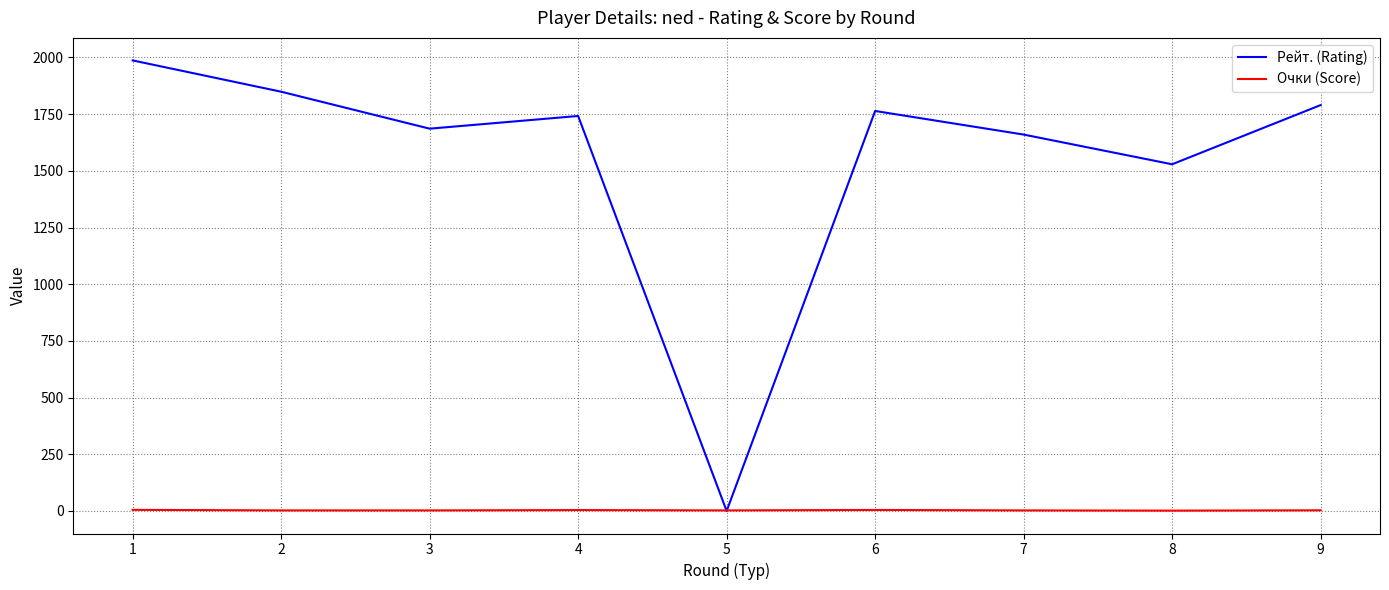

Which series changed the most between 2 and 7?

Рейт. (Rating)